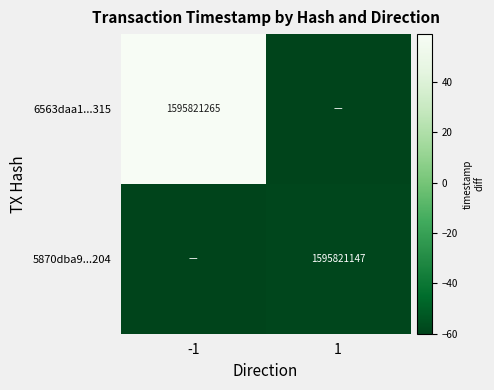

True or false: 5870dba9...204 has a value of 894458314 at 1.

False